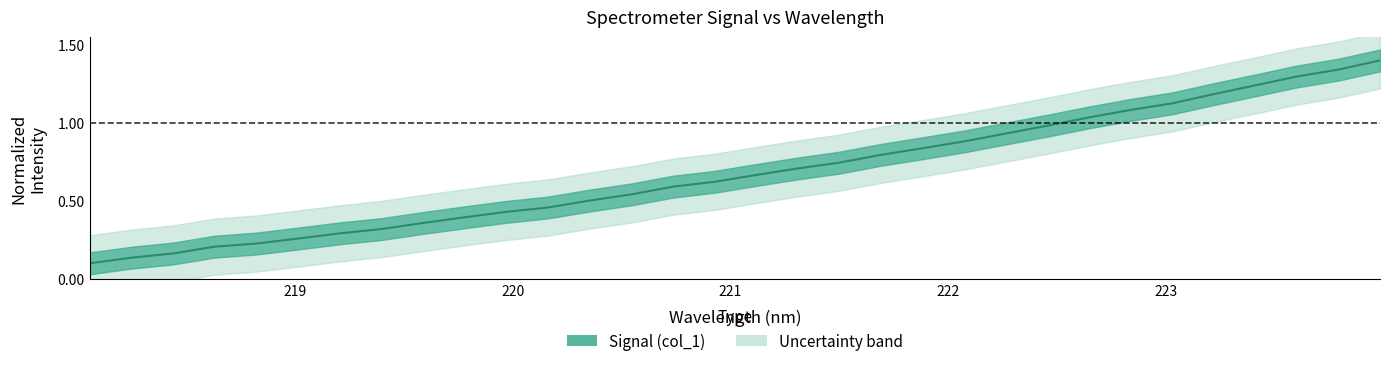

Reading left to right, transcribe all the data shown in this chart.

0.1	0.1	0.2	0.2	0.2	0.3	0.3	0.3	0.4	0.4	0.4	0.5	0.5	0.5	0.6	0.6	0.7	0.7	0.7	0.8	0.8	0.9	0.9	1.0	1.0	1.1	1.1	1.2	1.2	1.3	1.3	1.4